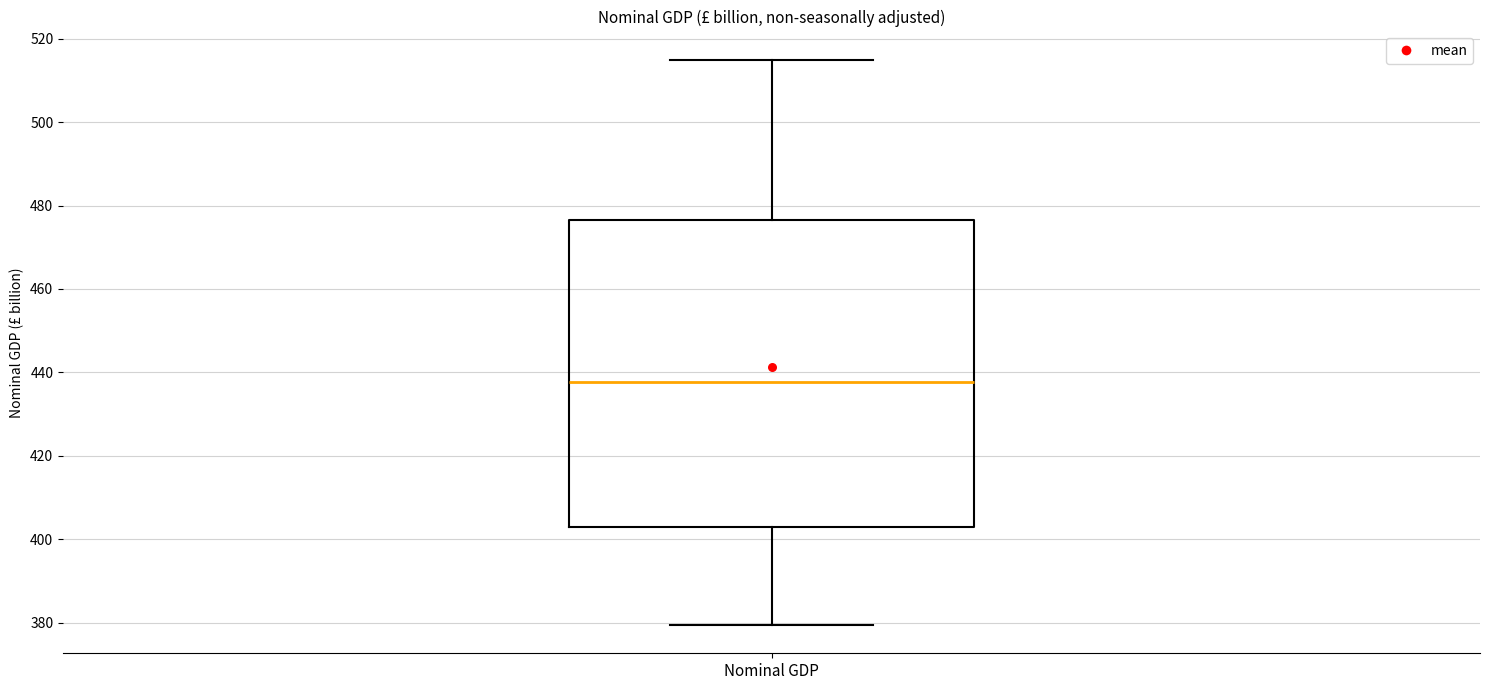

Read this box plot against the y-axis: the position of the median line, the range covered by the box, and the ends of both whiskers. The values are not printed on the chart, so give them approximately, as read against the axis.

median 438, box 402 to 476, whiskers 380 to 514